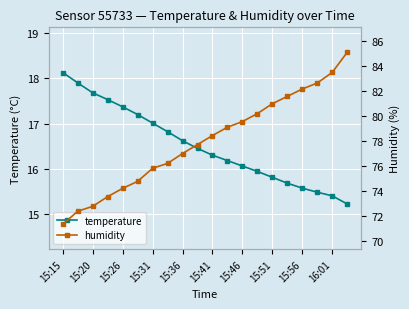

What is the maximum value for temperature?

18.1